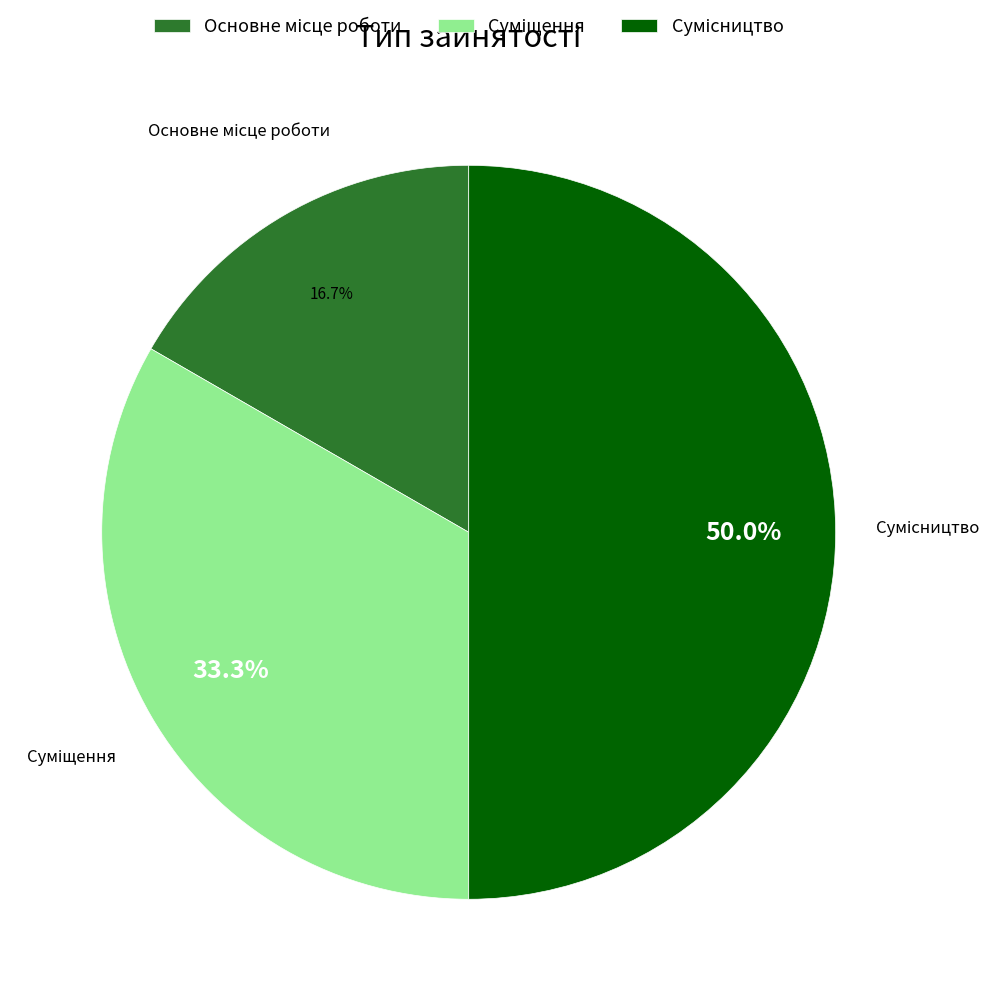

How many segments does this pie chart have?

3